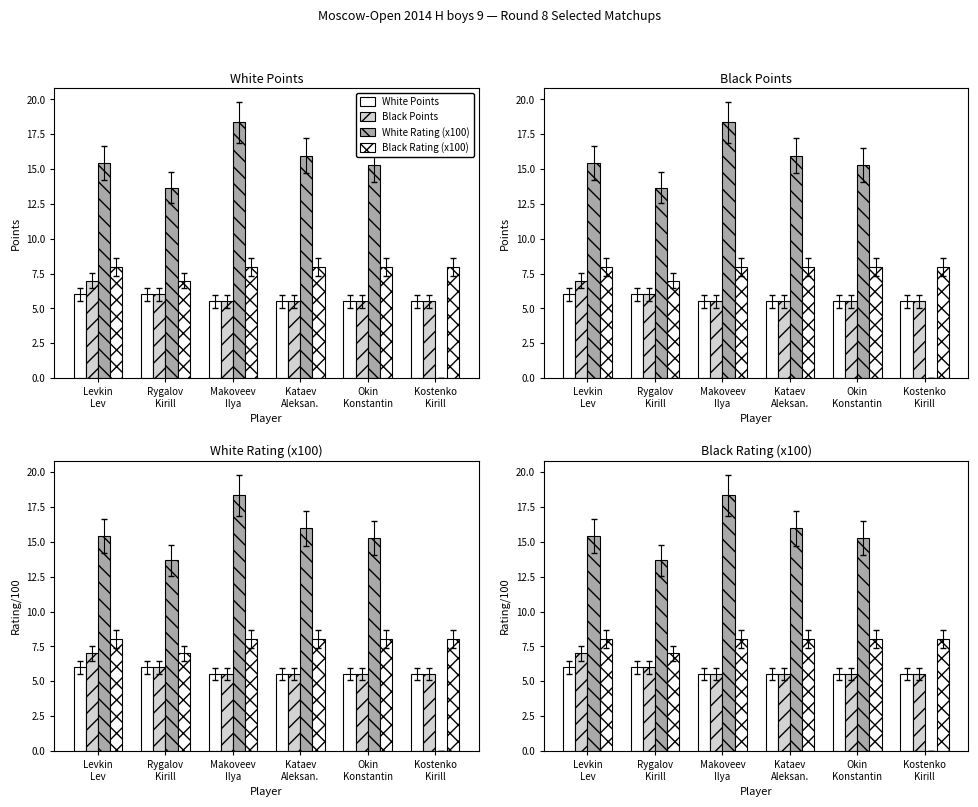

At Okin
Konstantin, list the series in order from largest to smallest.

White Rating (x100), Black Rating (x100), White Points, Black Points